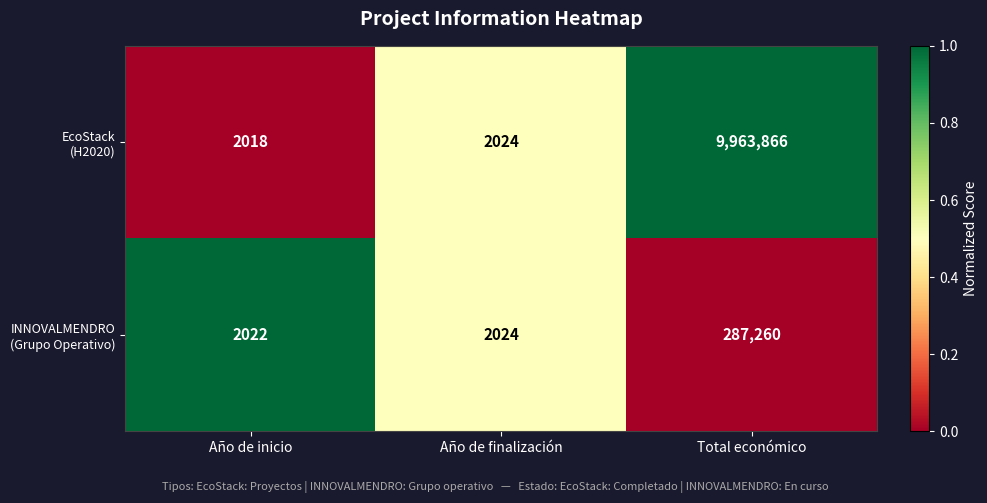

What is the spread (max minus min) of values at Total económico?

9676606